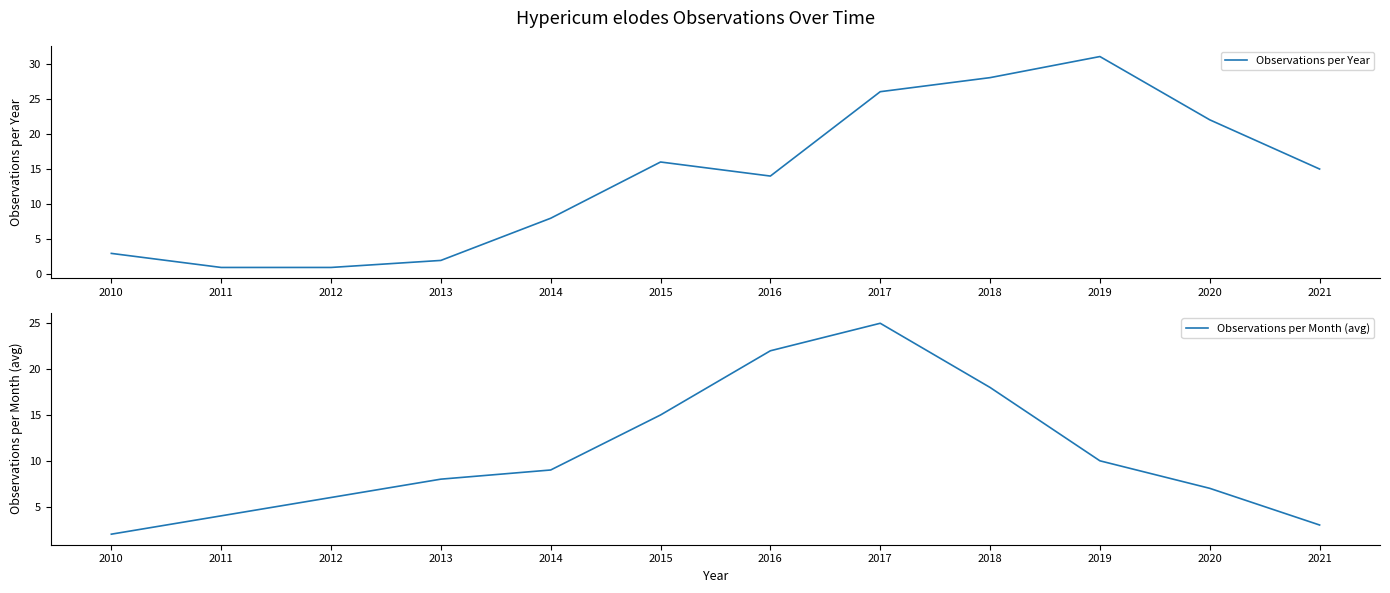

Reading left to right, extract all data points from this chart.

Observations per Year: 3	1	1	2	8	16	14	26	28	31	22	15
Observations per Month (avg): 2	4	6	8	9	15	22	25	18	10	7	3